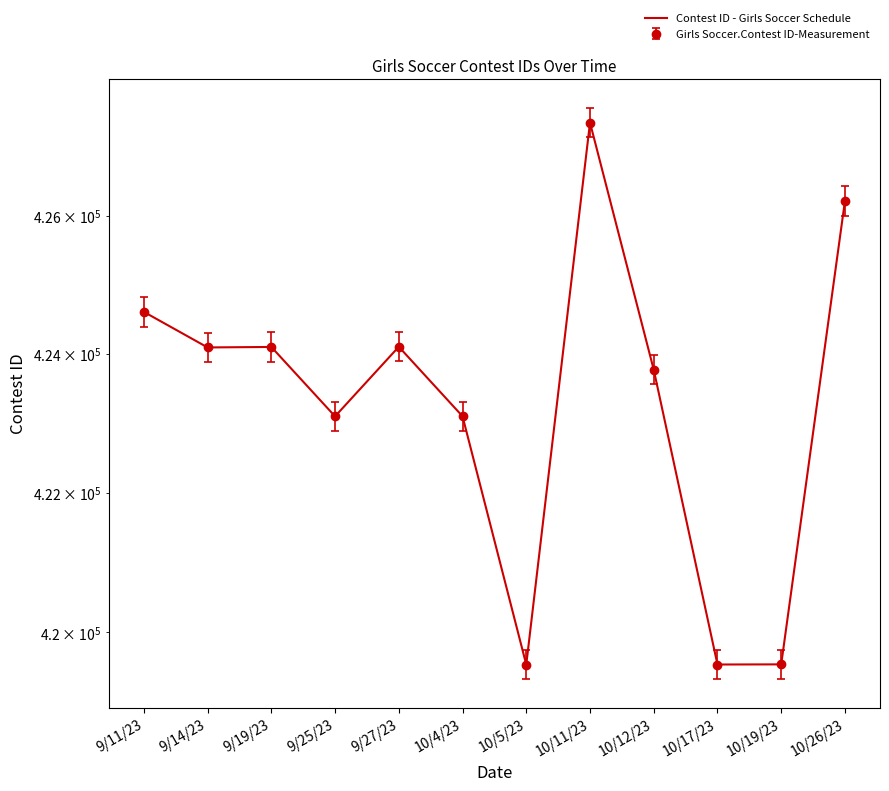

Reading left to right, extract all data points from this chart.

9/11/23=424608	9/14/23=424094	9/19/23=424101	9/25/23=423100	9/27/23=424104	10/4/23=423101	10/5/23=419538	10/11/23=427353	10/12/23=423772	10/17/23=419540	10/19/23=419542	10/26/23=426215